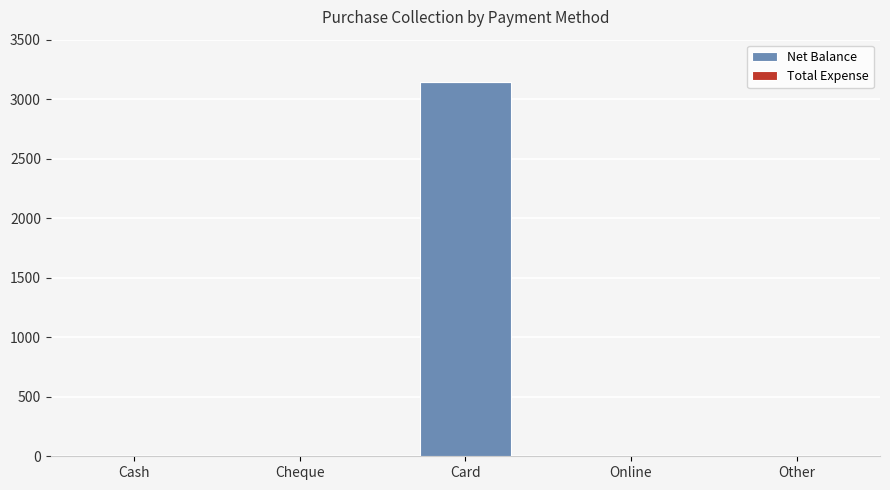

Are the bars horizontal?

No